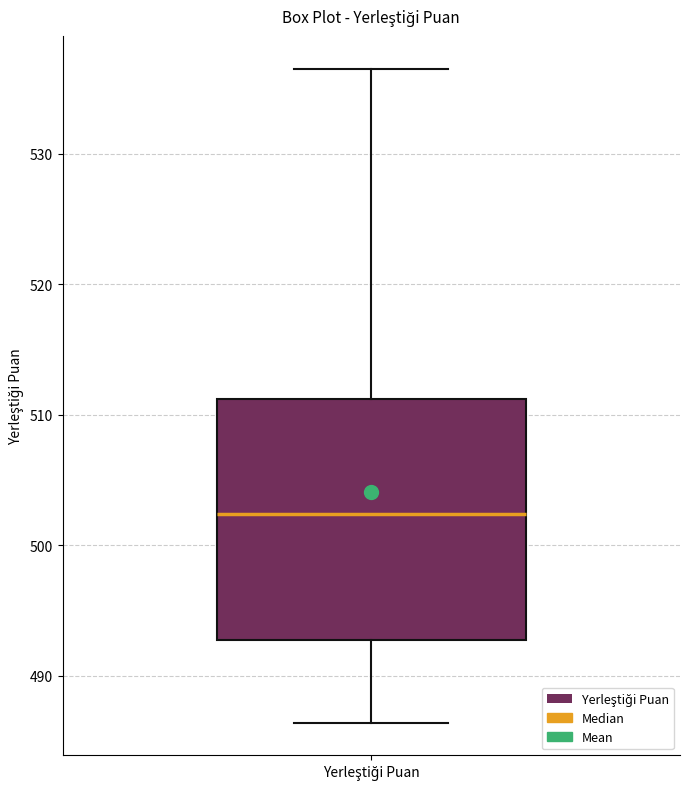

Read this box plot against the y-axis: the position of the median line, the range covered by the box, and the ends of both whiskers. The values are not printed on the chart, so give them approximately, as read against the axis.

median 502, box 493 to 511, whiskers 486 to 537